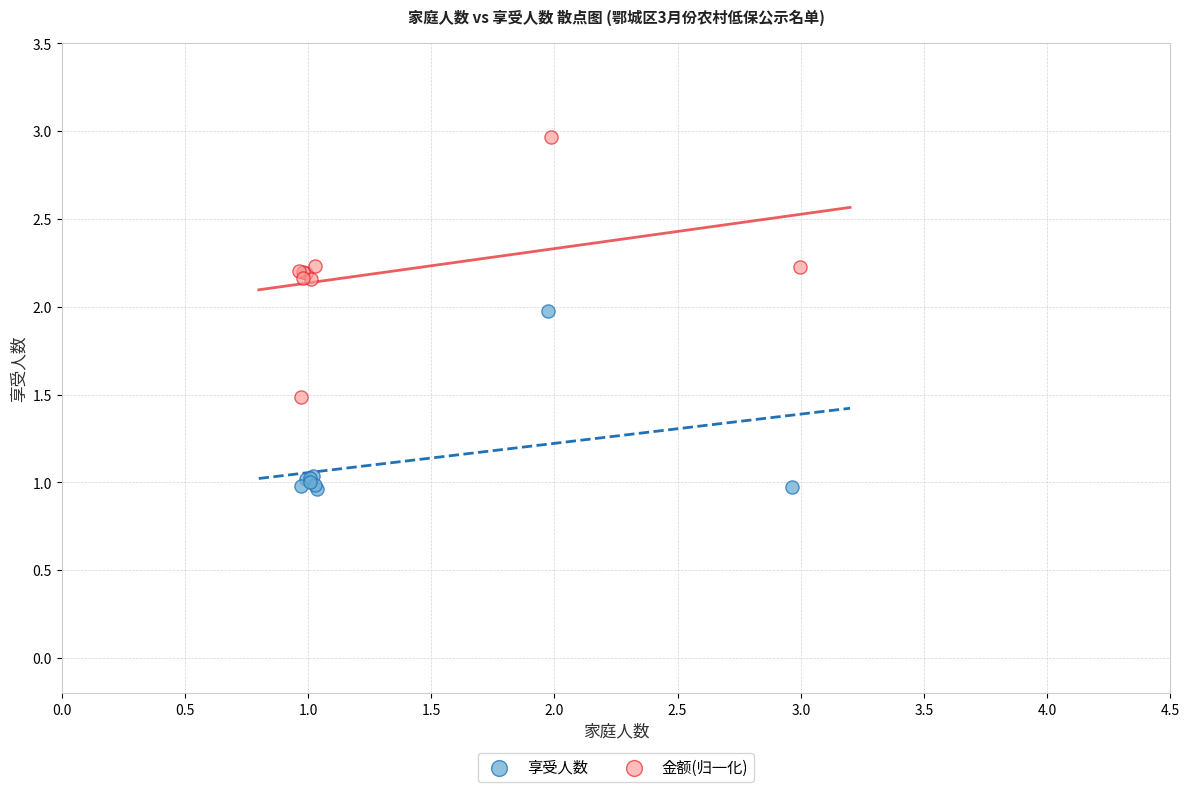

Which series has the largest Y range (max minus min)?

金额(归一化)